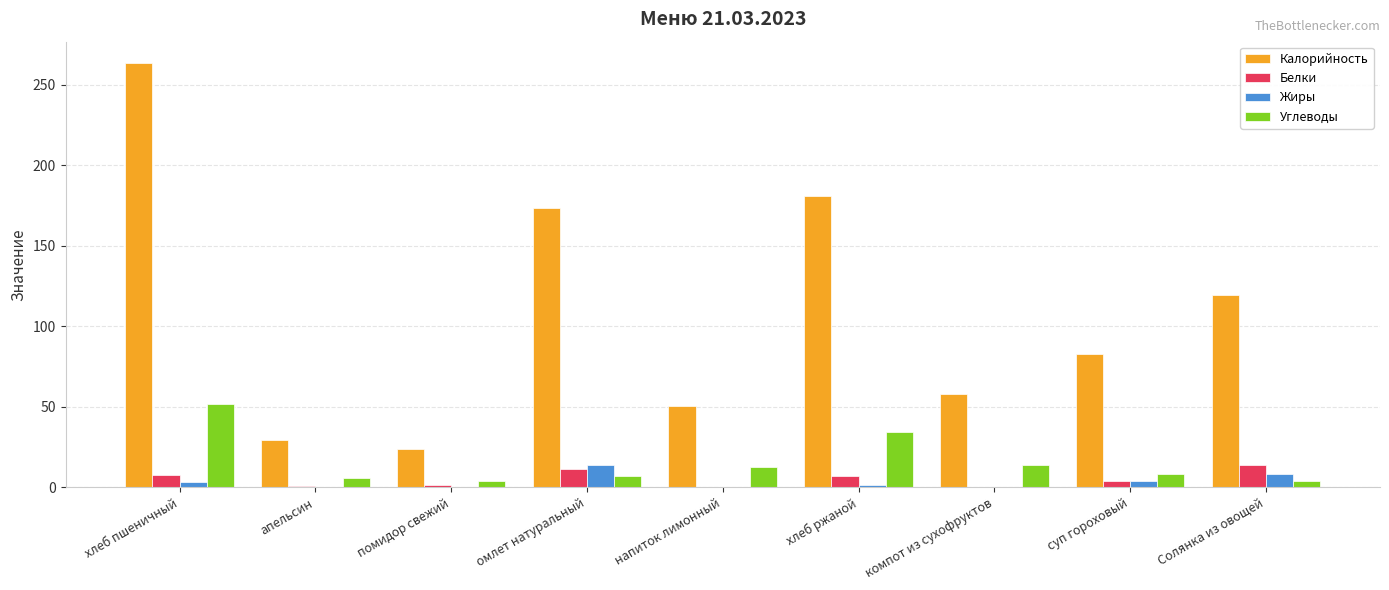

Count the number of data series in this chart.

4